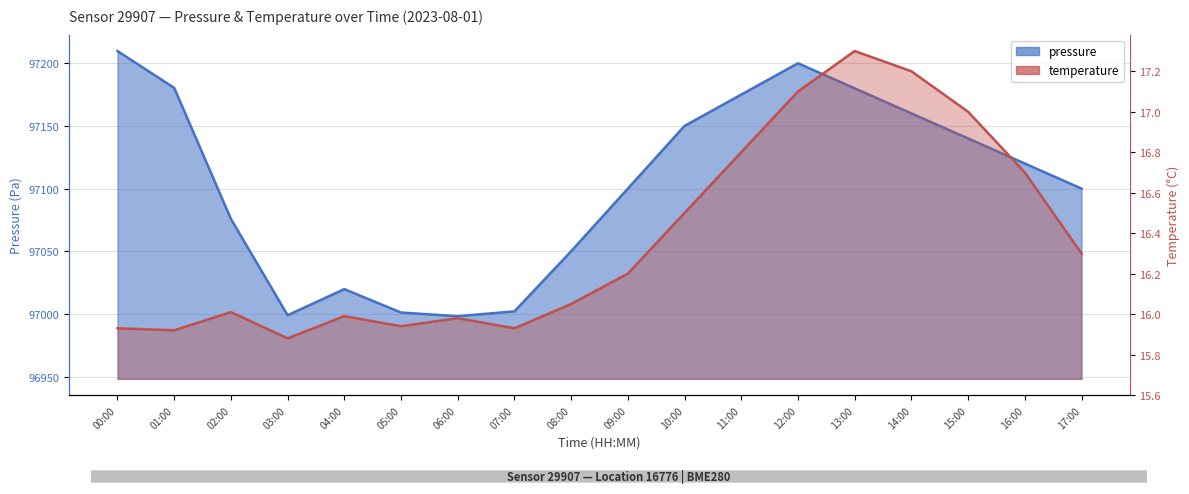

What is the highest value of the pressure series?

97209.8